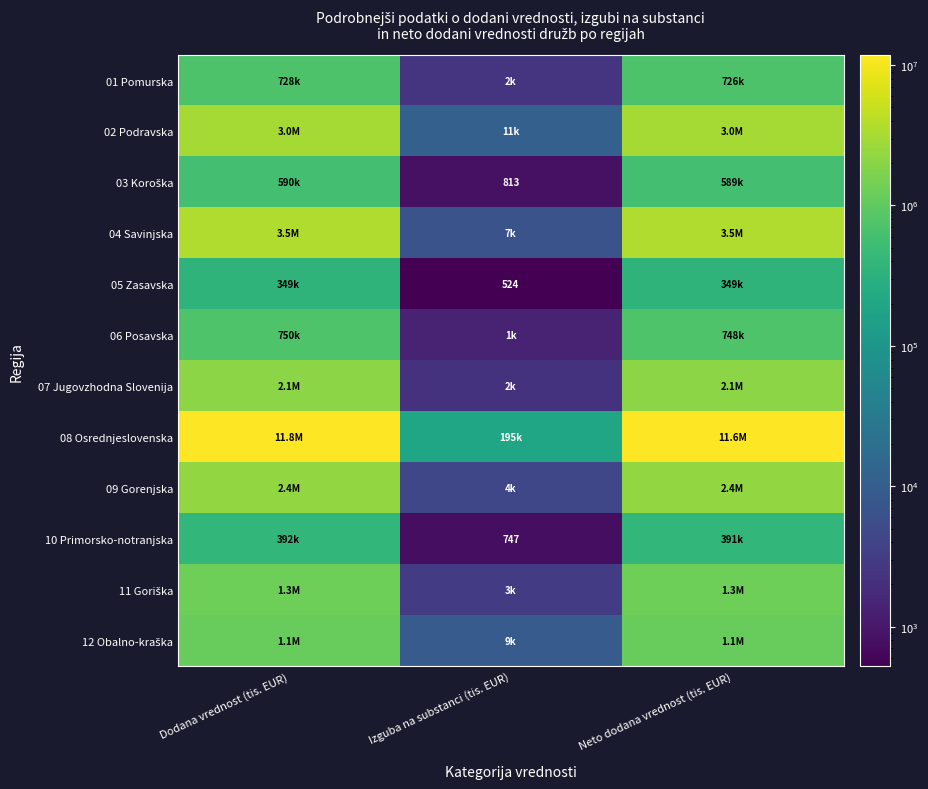

Which series has the largest total across all categories?

08 Osrednjeslovenska